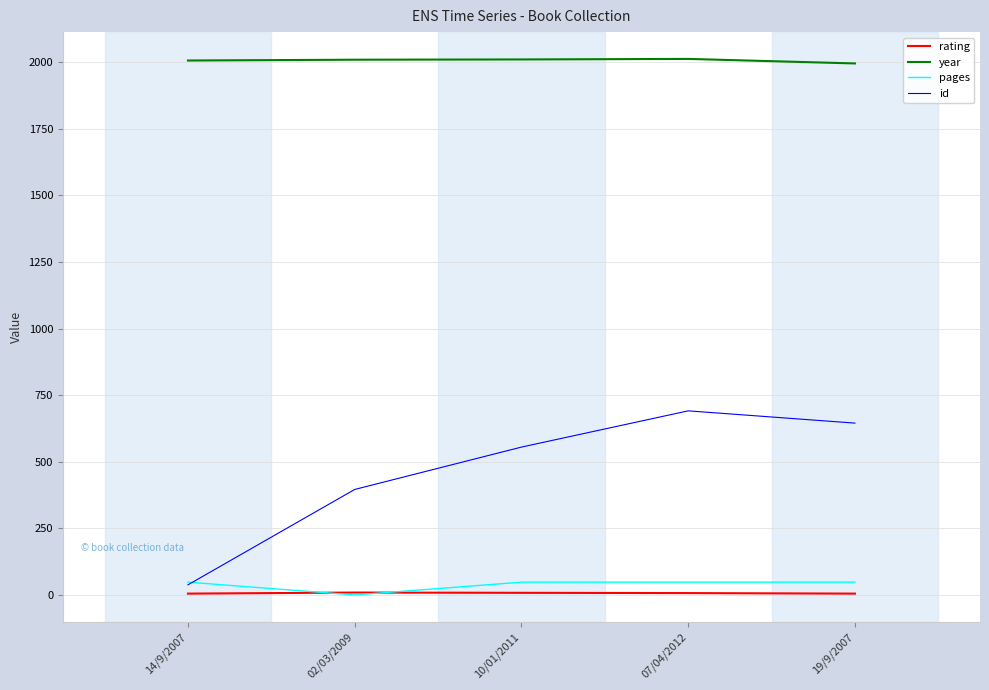

What is the sum of all id values?

2325